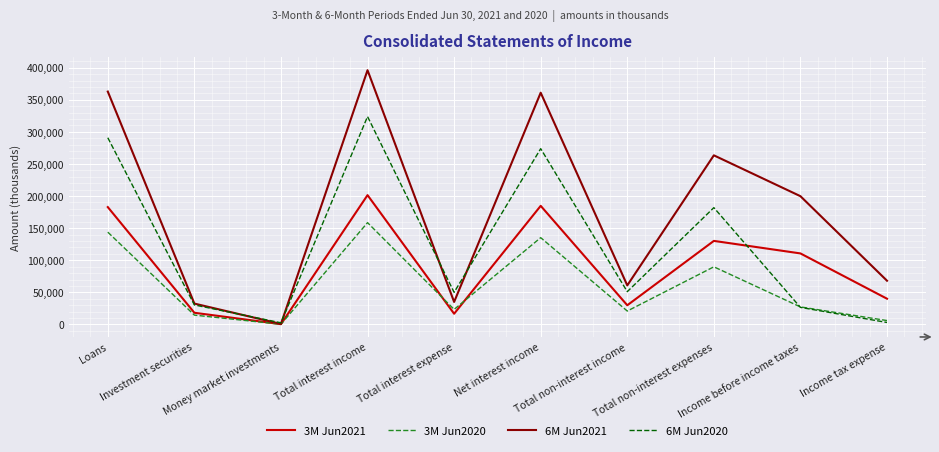

What is the average value of the 3M Jun2021 series?

91518